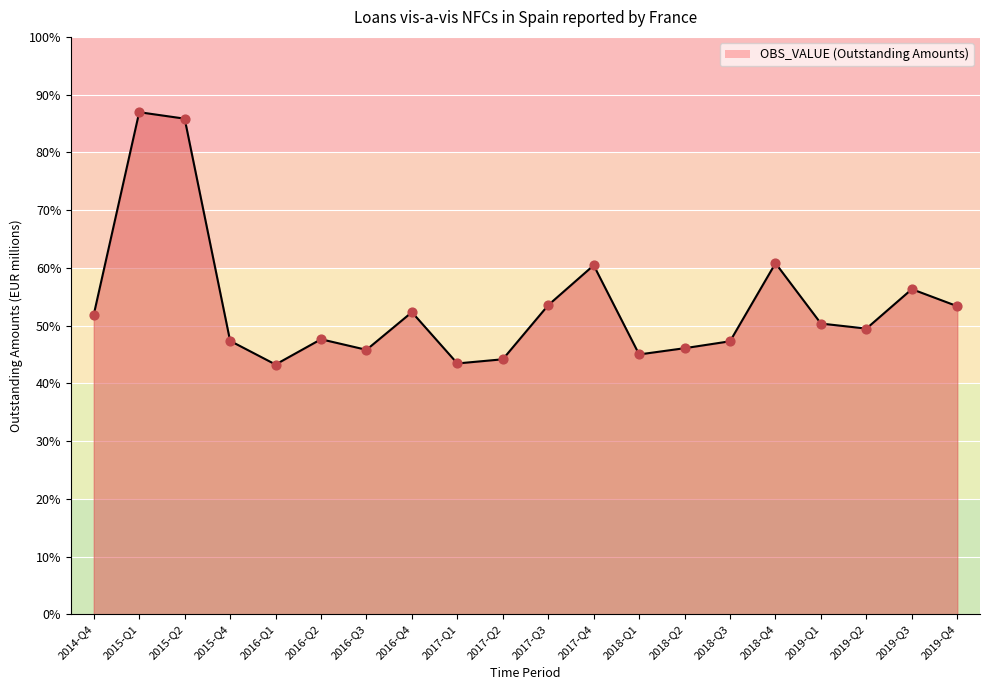

Approximately how many times larger is the value at 2017-Q4 compared to 2014-Q4?

1.2